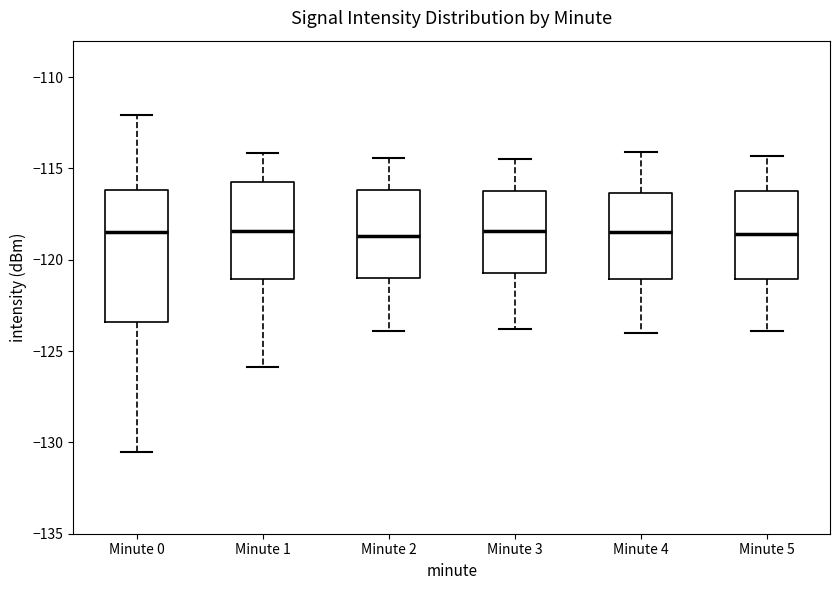

Reading left to right, transcribe this box plot: for each box, give where its median line is, the range the box spans, and where its two whiskers end, as read against the y-axis. The values are not printed on the chart, so give them approximately, as read against the axis.

Minute 0: median -118.5, box -123.5 to -116.0, whiskers -130.5 to -112.0
Minute 1: median -118.5, box -121.0 to -115.5, whiskers -126.0 to -114.0
Minute 2: median -118.5, box -121.0 to -116.0, whiskers -124.0 to -114.5
Minute 3: median -118.5, box -120.5 to -116.0, whiskers -124.0 to -114.5
Minute 4: median -118.5, box -121.0 to -116.5, whiskers -124.0 to -114.0
Minute 5: median -118.5, box -121.0 to -116.0, whiskers -124.0 to -114.5